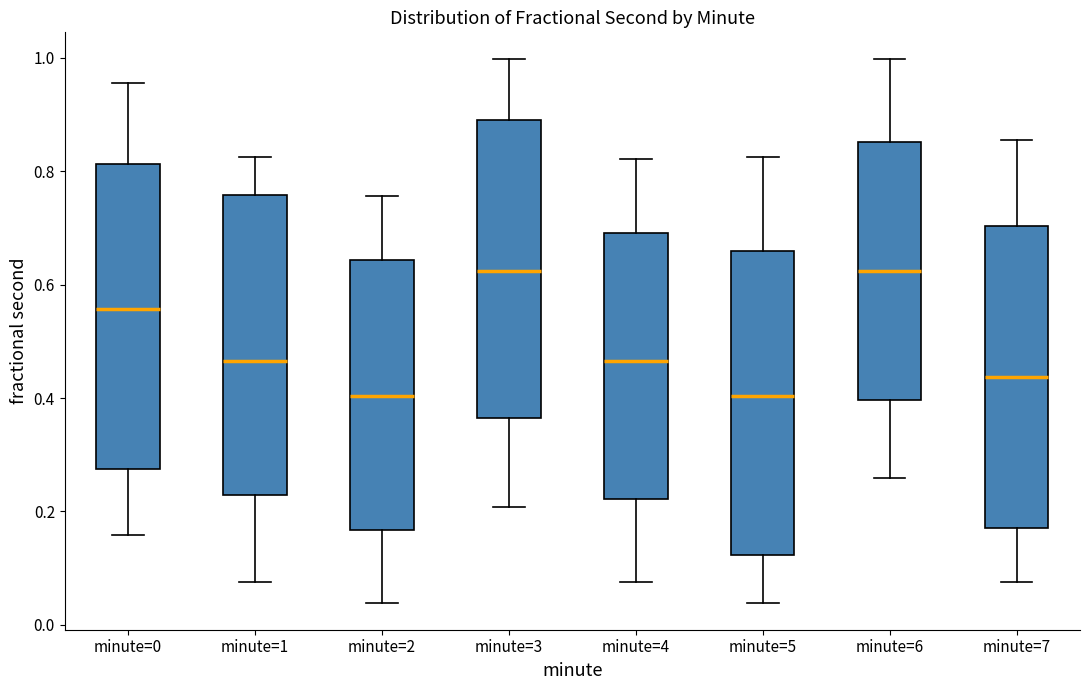

Where does the lower whisker of the box for minute=5 end on the y-axis? The values are not printed on the chart, so give them approximately, as read against the axis.

0.04